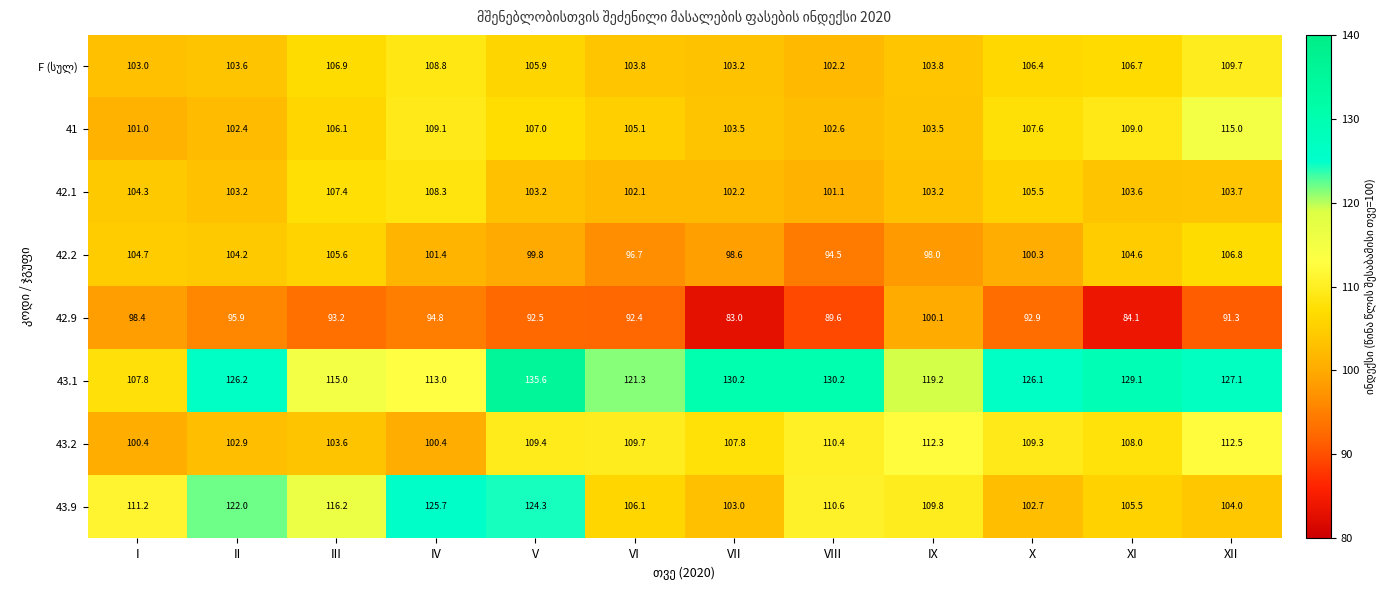

What is the highest value of the 43.2 series?

112.5